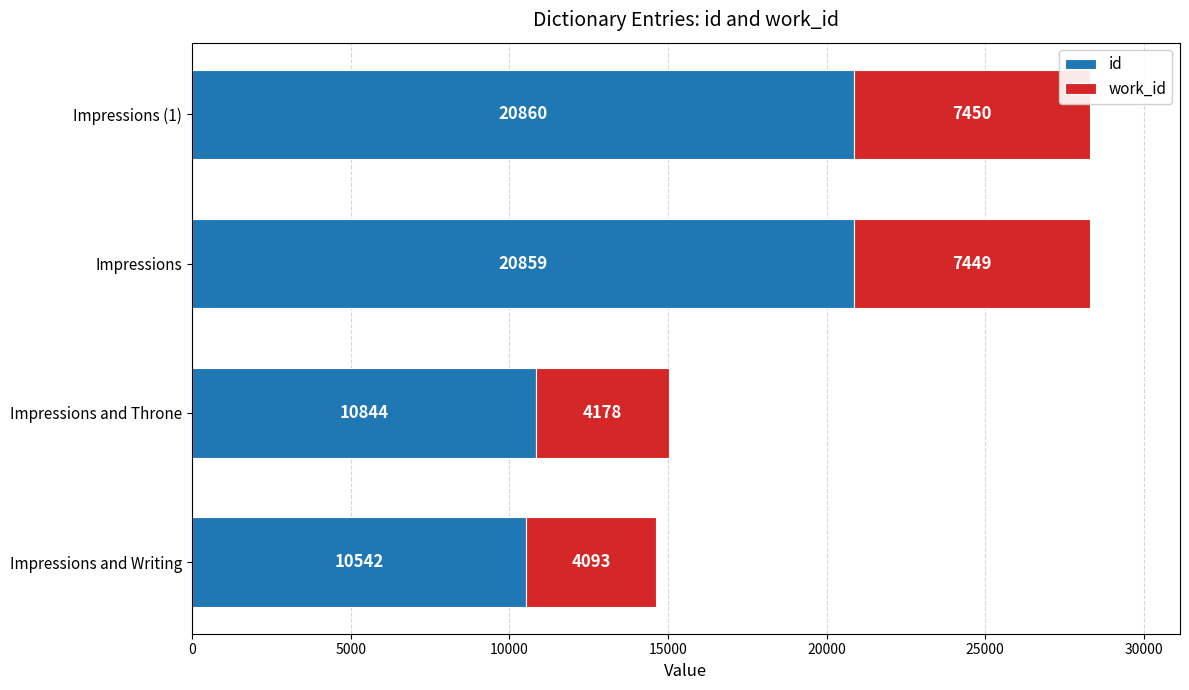

Which series has the widest spread of values?

id